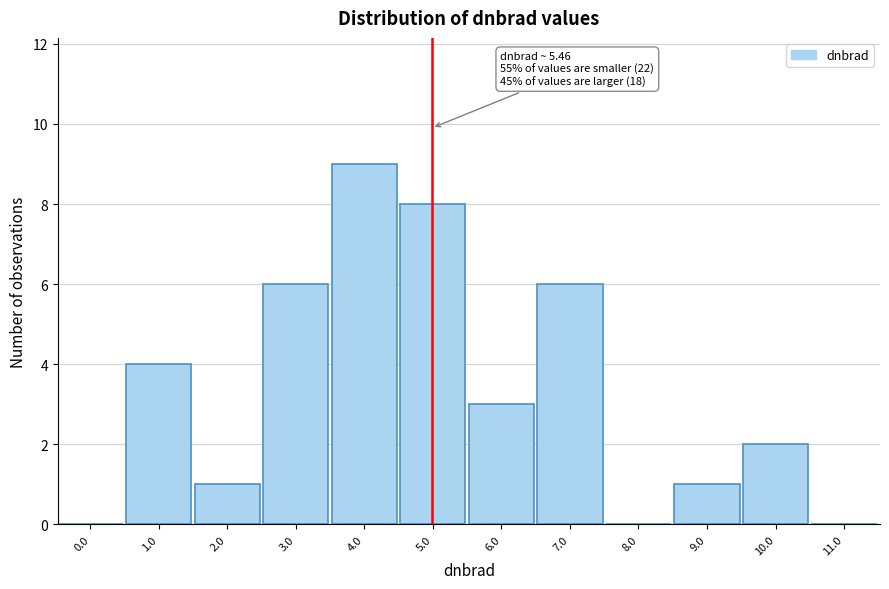

Reading left to right, what are all the values shown in this chart?

0.0=0	1.0=4	2.0=1	3.0=6	4.0=9	5.0=8	6.0=3	7.0=6	8.0=0	9.0=1	10.0=2	11.0=0